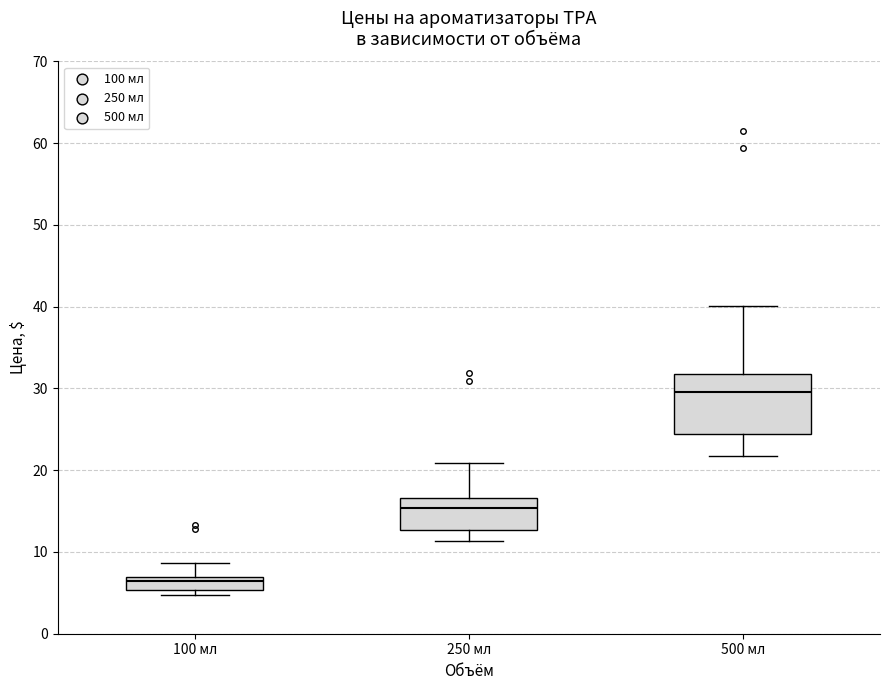

Reading left to right, read every box against the y-axis: the position of its median line, the range the box covers, and the ends of its whiskers. The values are not printed on the chart, so give them approximately, as read against the axis.

100 мл: median 6, box 5 to 7, whiskers 5 (just below the box's lower edge) to 9
250 мл: median 15, box 13 to 17, whiskers 11 to 21
500 мл: median 30, box 24 to 32, whiskers 22 to 40